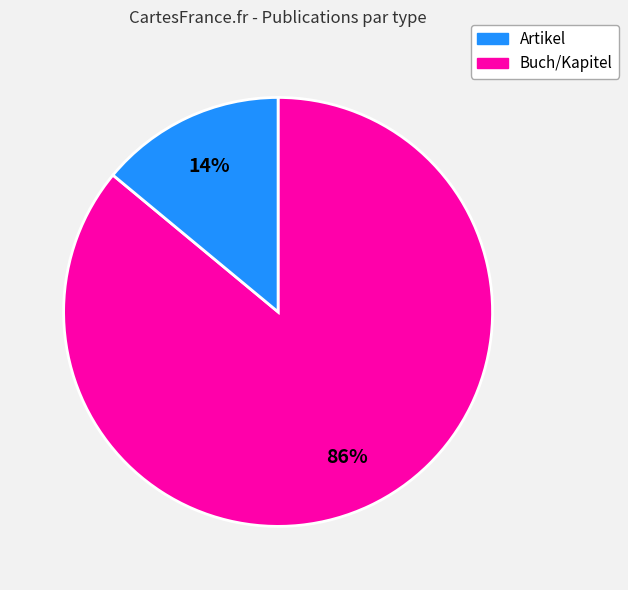

To the nearest percent, what is the average slice percentage?

50%